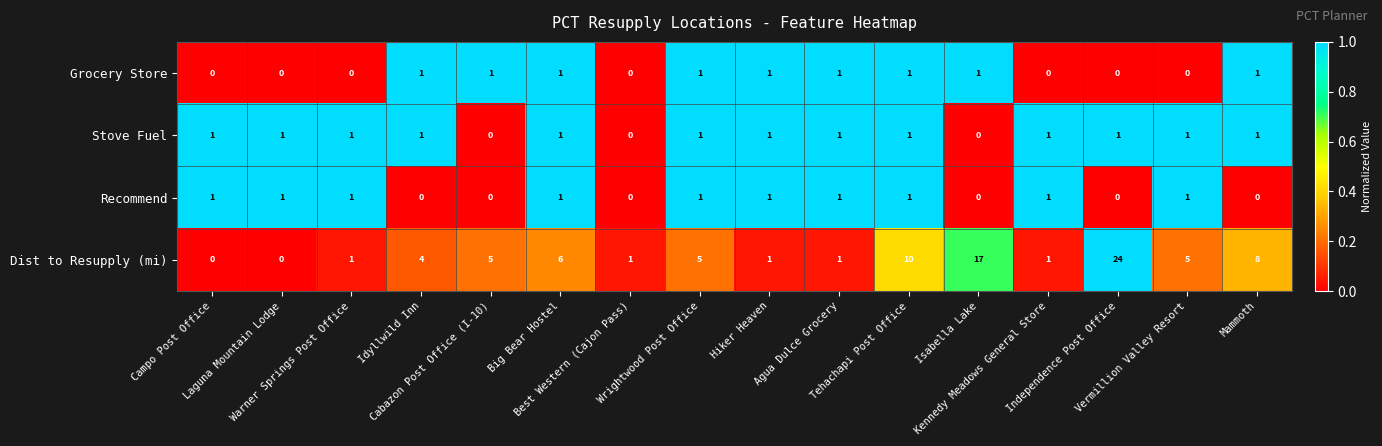

Which series has the largest total across all categories?

Dist to Resupply (mi)